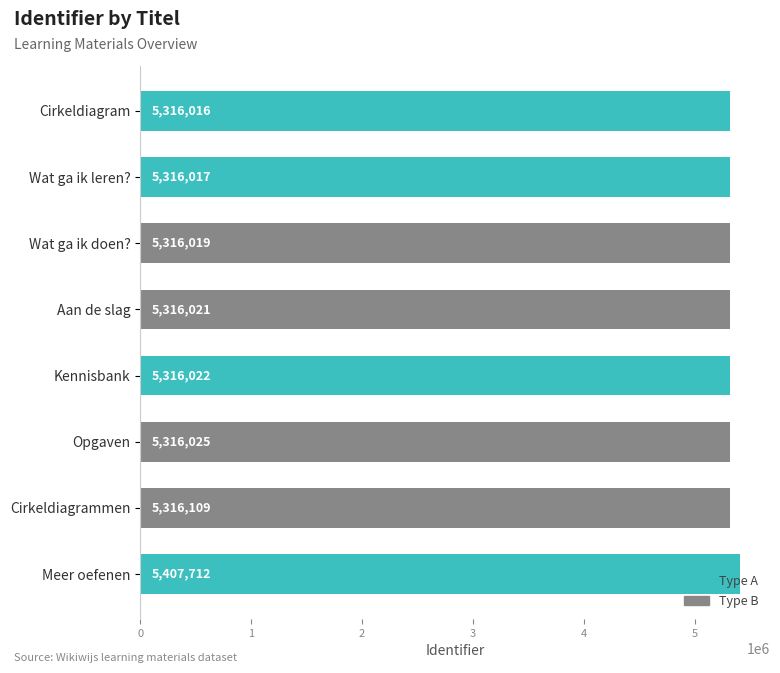

The chart shows a value of 5407712 at Meer oefenen. True or false?

True